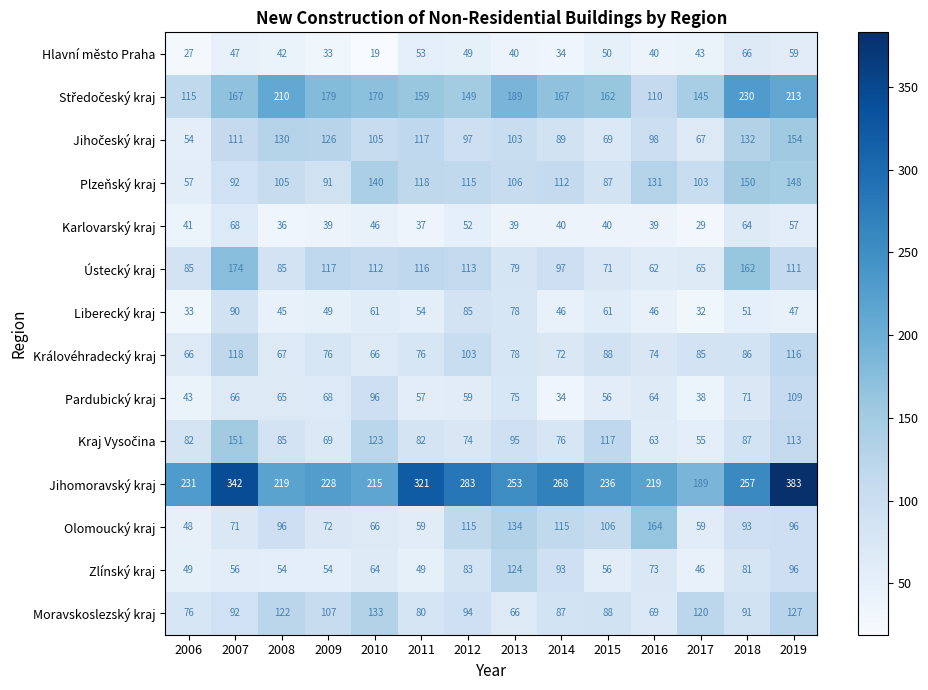

At which label does Pardubický kraj first exceed 65?

2007